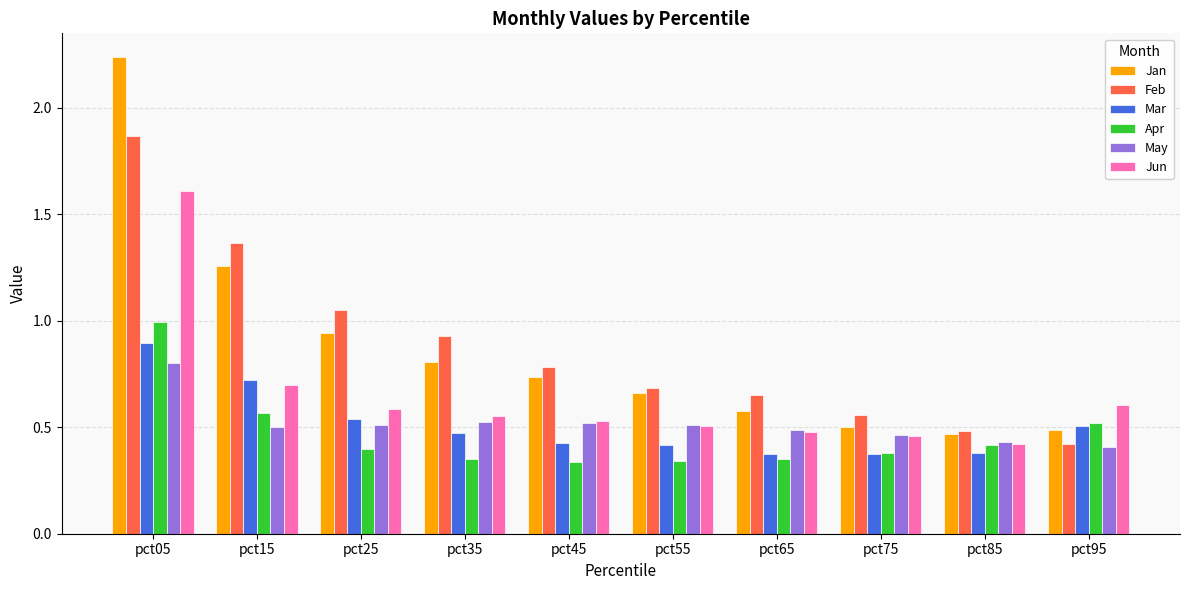

What is the sum of all Jan values?

8.7